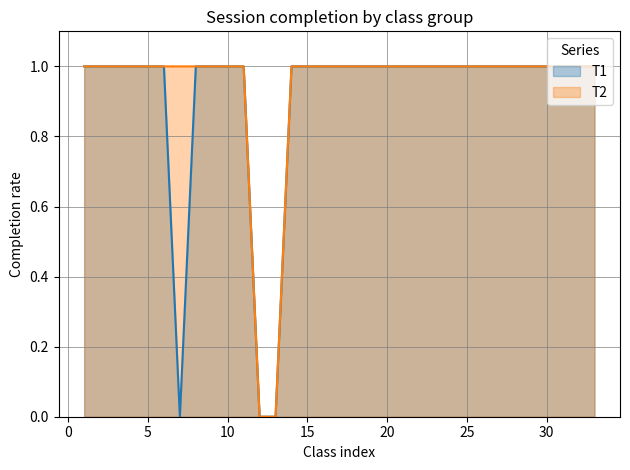

How many series are shown in this chart?

2